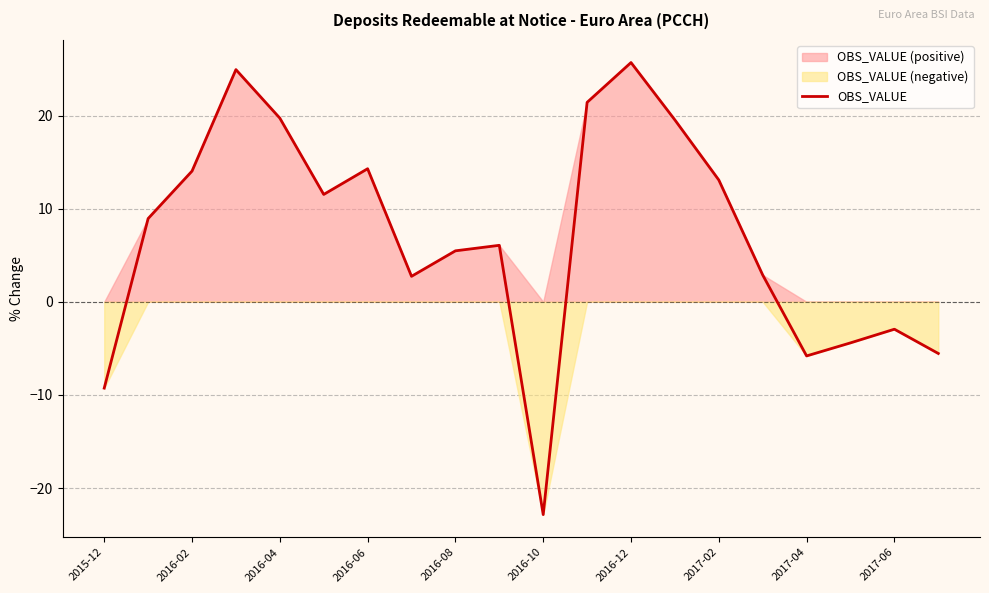

The OBS_VALUE series shows -16.1 at 2015-12. True or false?

False